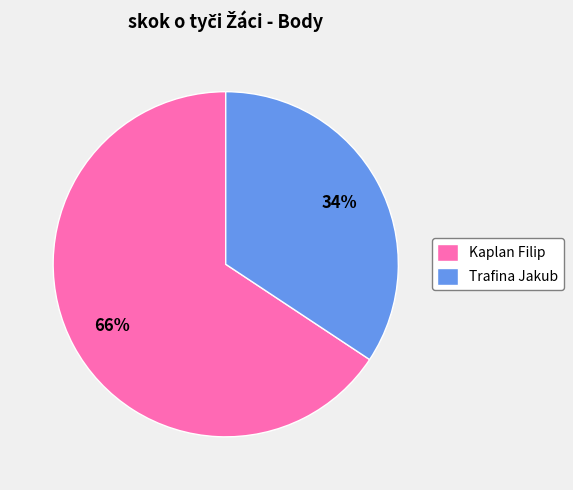

Which has a higher value, Trafina Jakub or Kaplan Filip?

Kaplan Filip